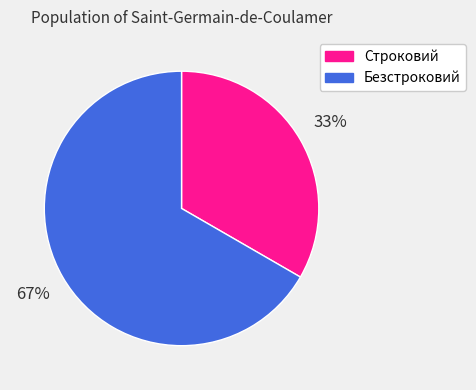

Which category has the smallest portion of the pie?

Строковий